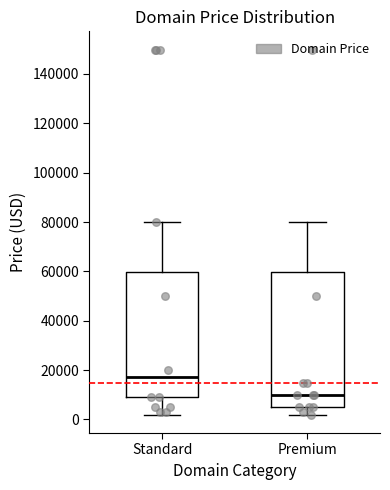

Reading left to right, read every box against the y-axis: the position of its median line, the range the box covers, and the ends of its whiskers. The values are not printed on the chart, so give them approximately, as read against the axis.

Standard: median 18000, box 8000 to 60000, whiskers 2000 to 80000
Premium: median 10000, box 4000 to 60000, whiskers 2000 to 80000